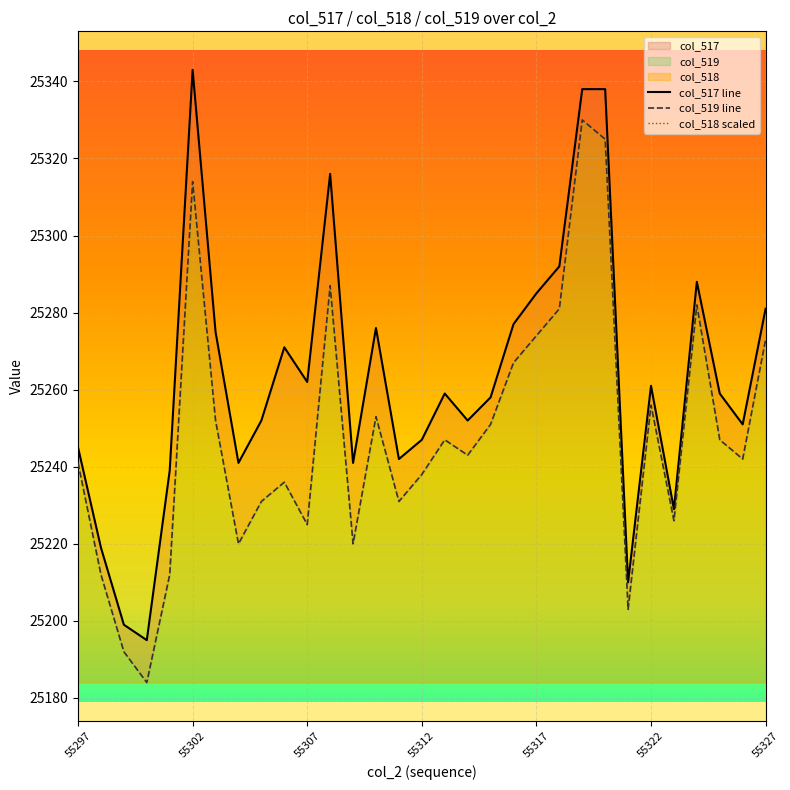

Read the col_519 value at 55300.

25184